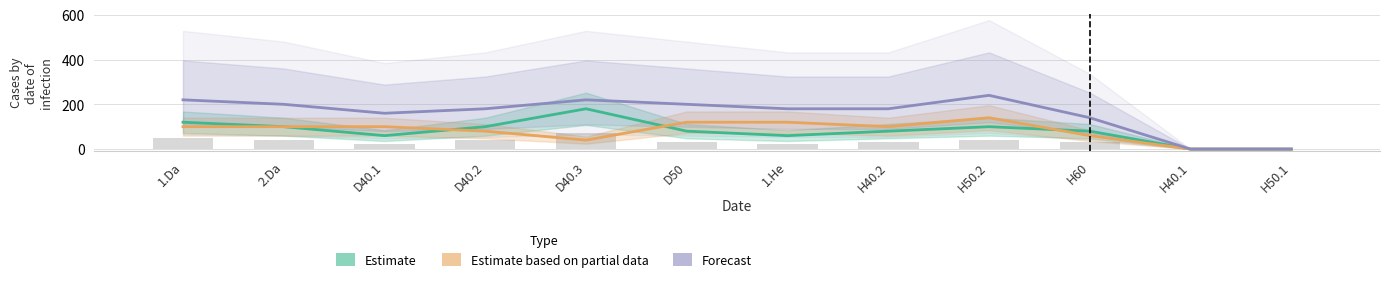

The value of Estimate based on partial data at D40.2 is 80. True or false?

True